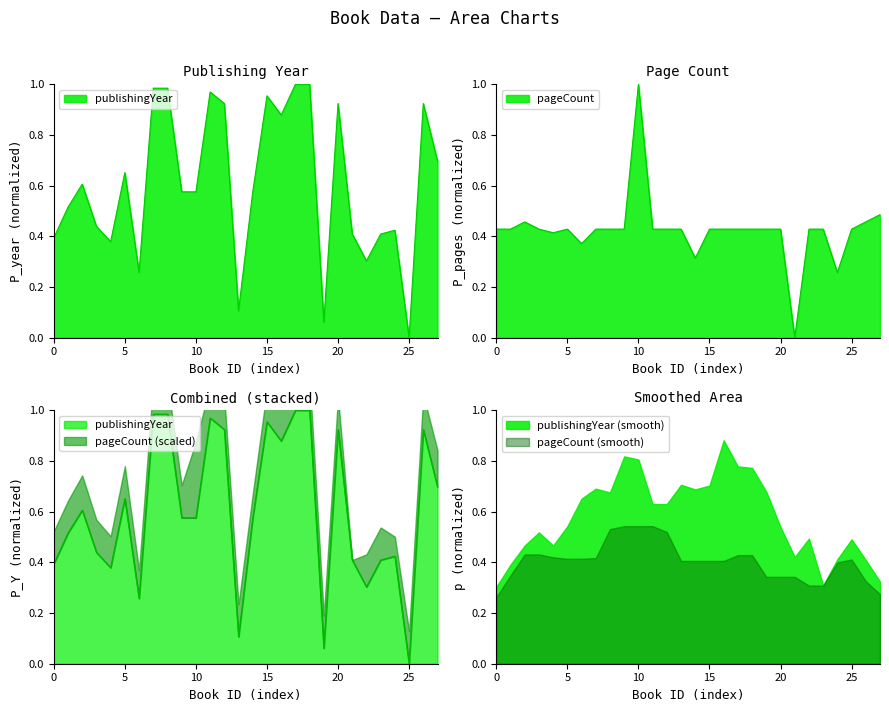

The value of publishingYear (smooth) at 25 is 0.5. True or false?

True